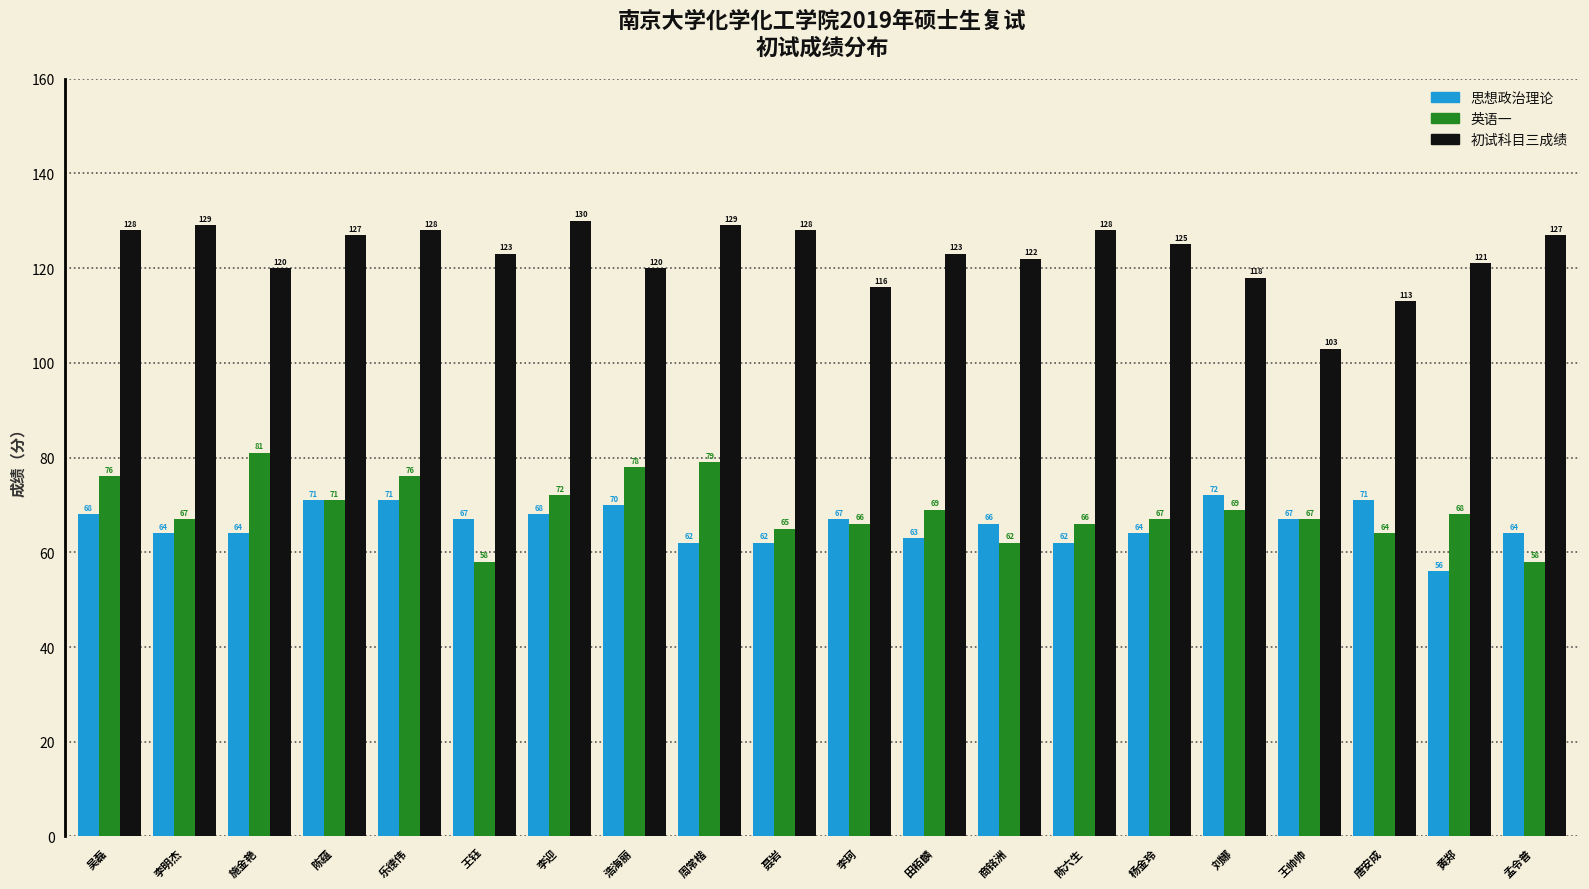

Read the 思想政治理论 value at 王钰, to the nearest 5.

65